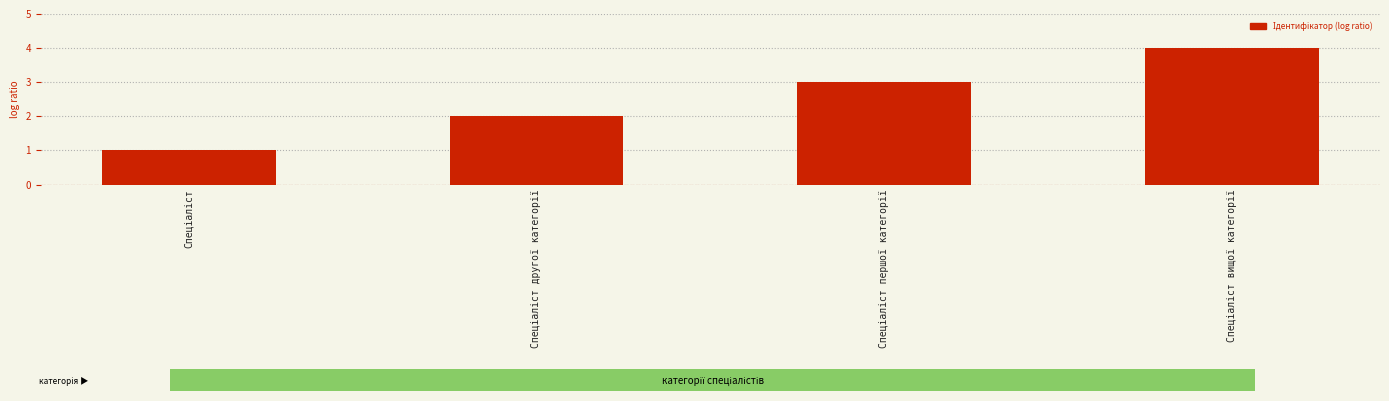

How many data points does each series have?

4